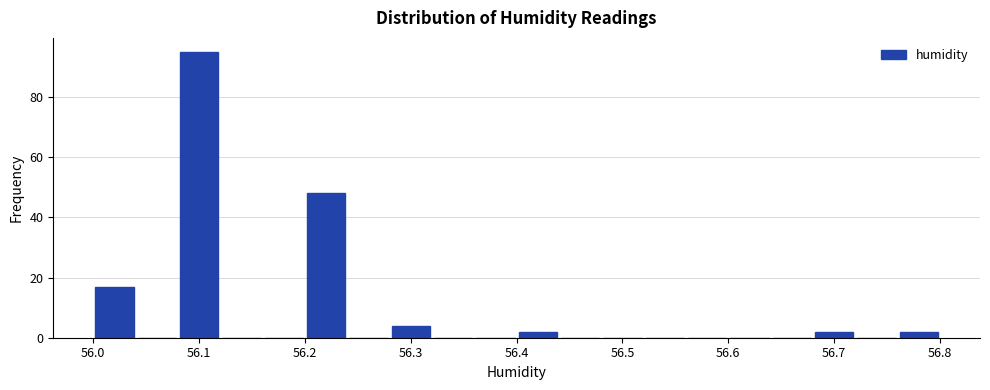

How tall is the bar that spans 56.20 to 56.24 on the x-axis? The values are not printed on the chart, so give them approximately, as read against the axis.

48